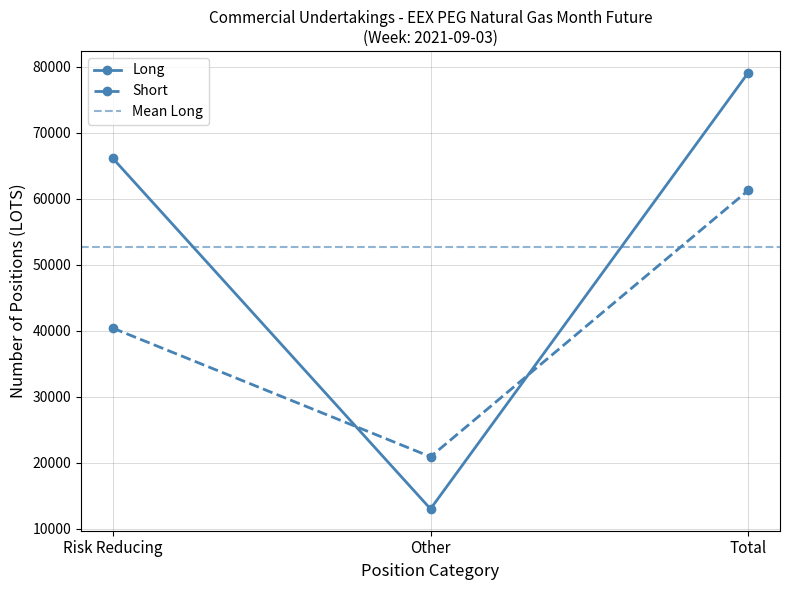

What is the value of the Long point at the 2nd from the left?

12976.0